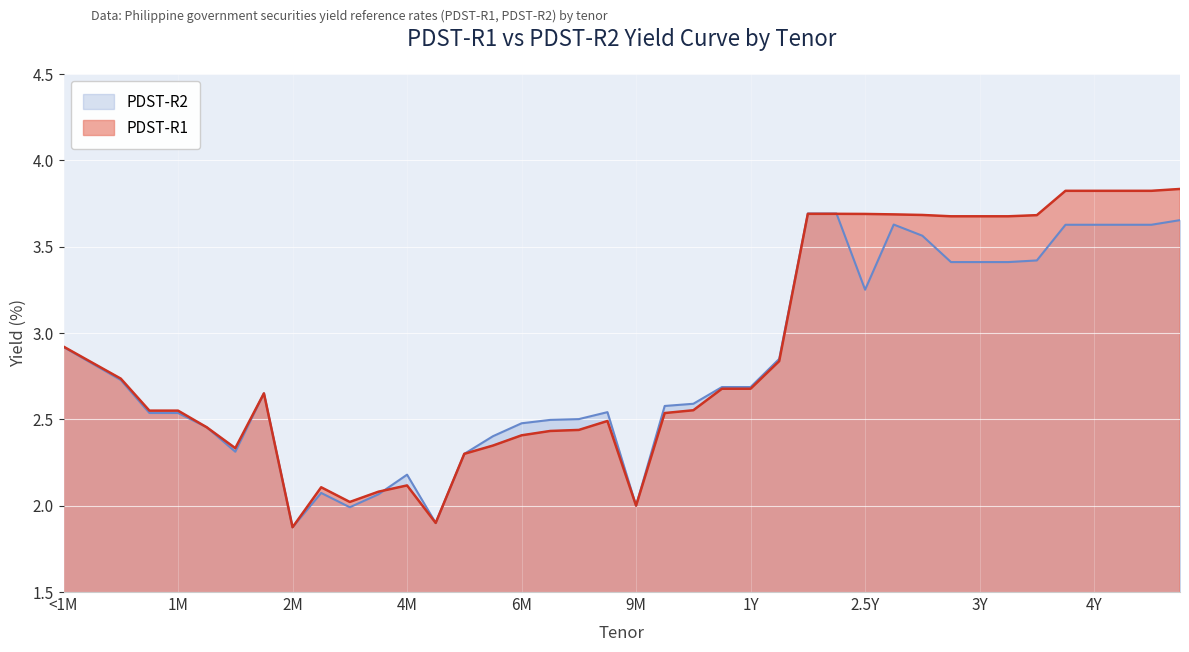

How many intersections are there between PDST-R1 and PDST-R2?

2